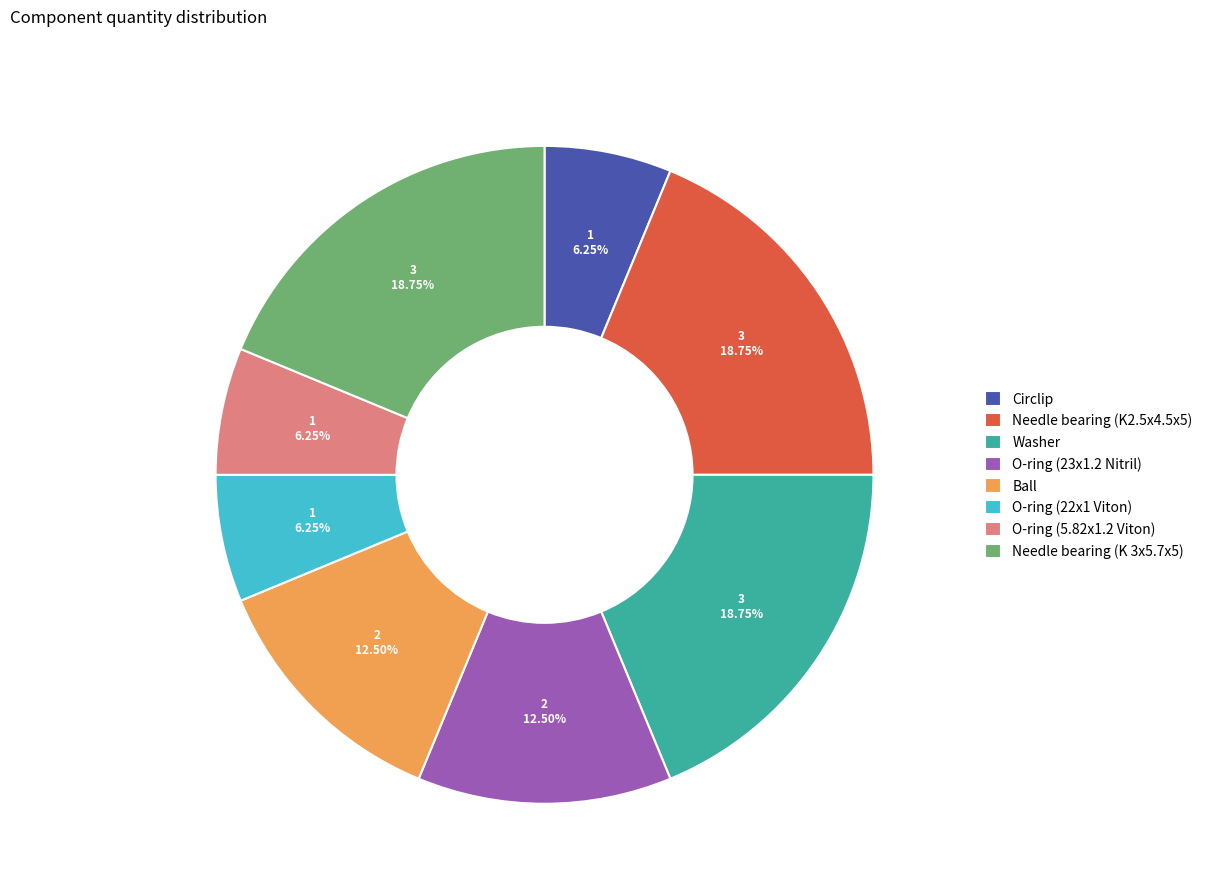

Count the number of slices in the pie.

8